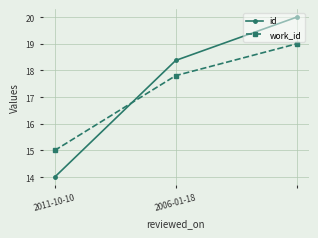

How many id values are between 14 and 20?

3